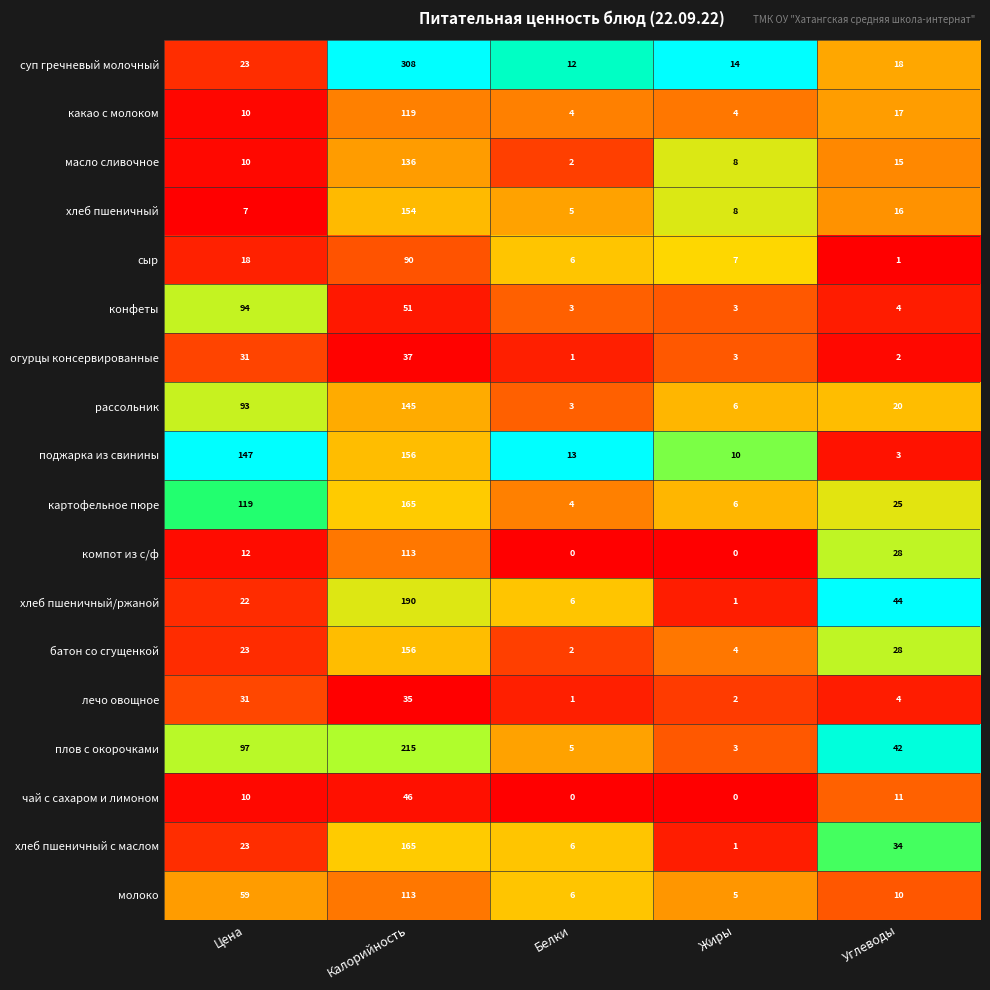

The value of компот из с/ф at Углеводы is 28. True or false?

True